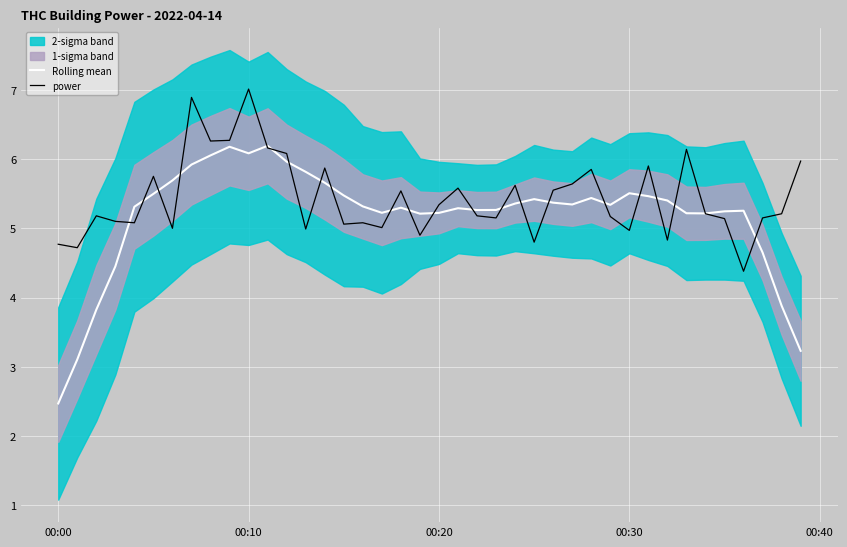

What is the difference between the maximum and second lowest values in the power series?

2.3